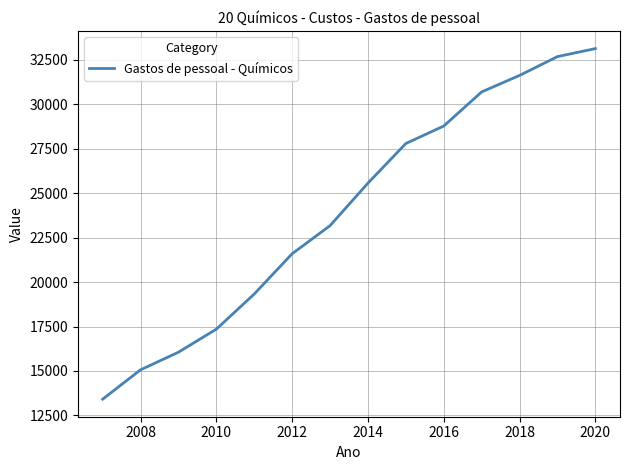

How many series are shown in this chart?

1